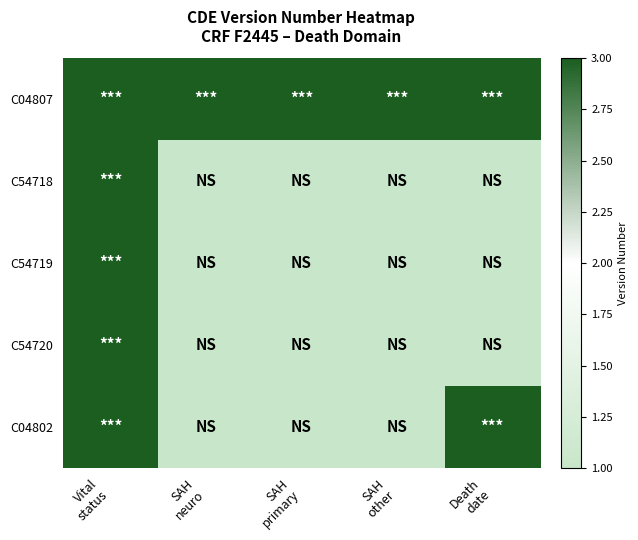

At how many categories does at least one series exceed 1?

5